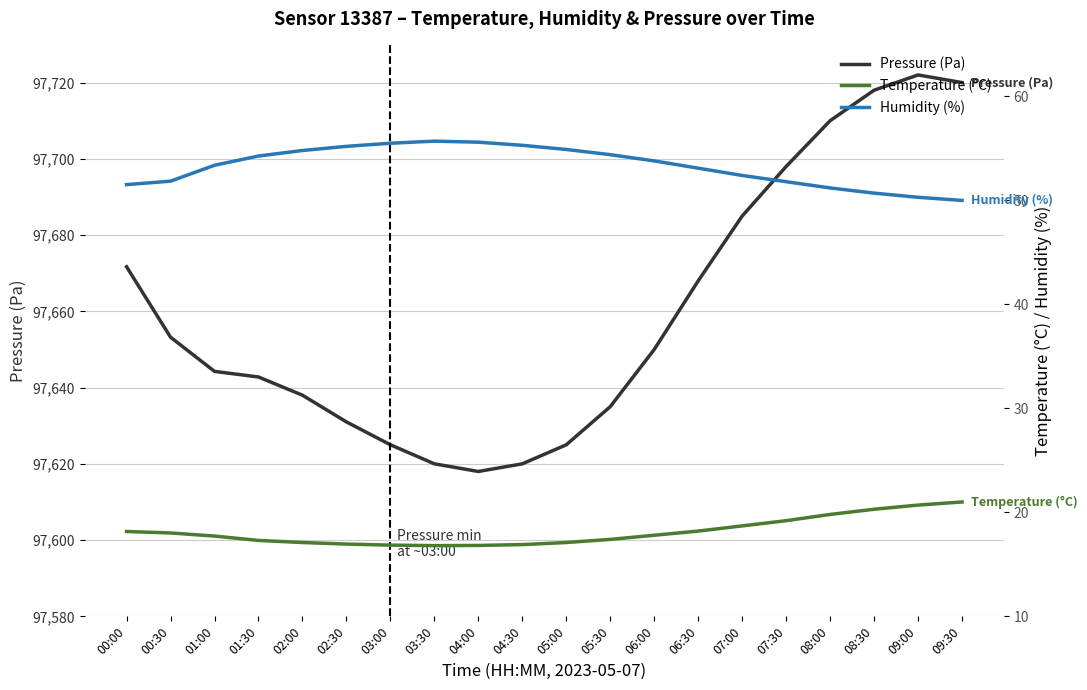

Between 07:00 and 07:30, which series saw the biggest shift?

Pressure (Pa)